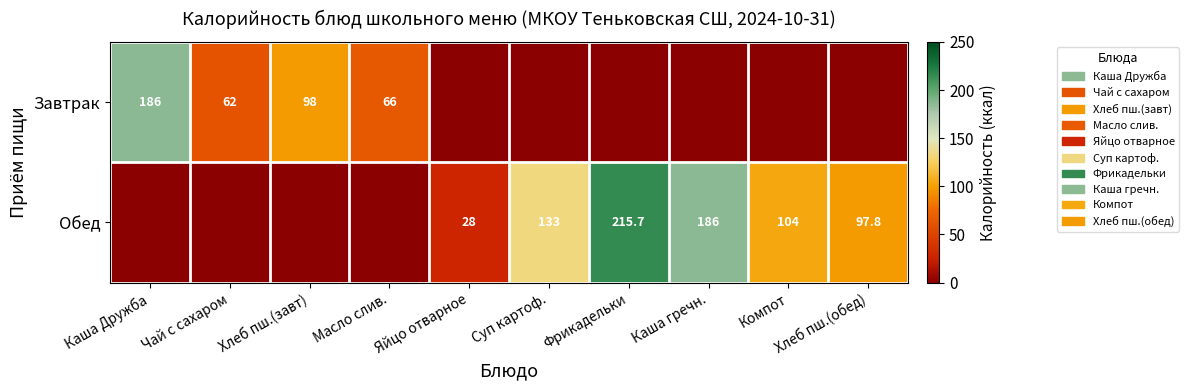

What is the maximum value shown in the chart?

215.7